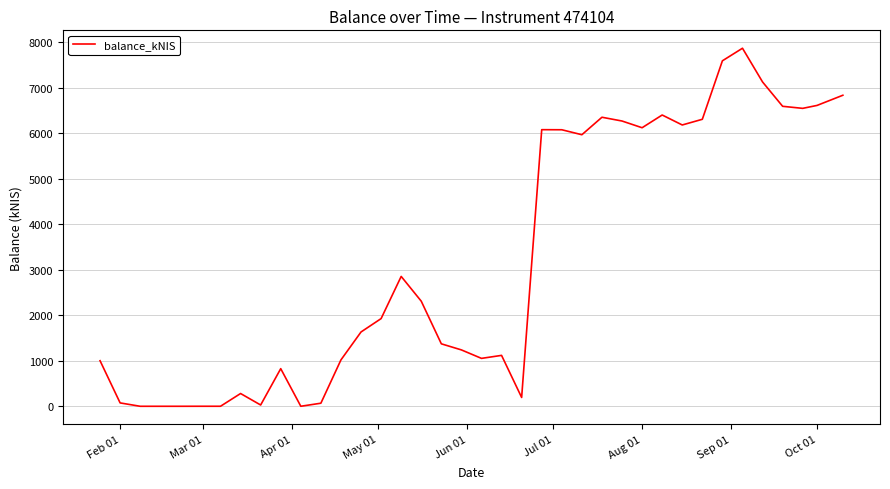

What is the maximum value shown in the chart?

7864.4